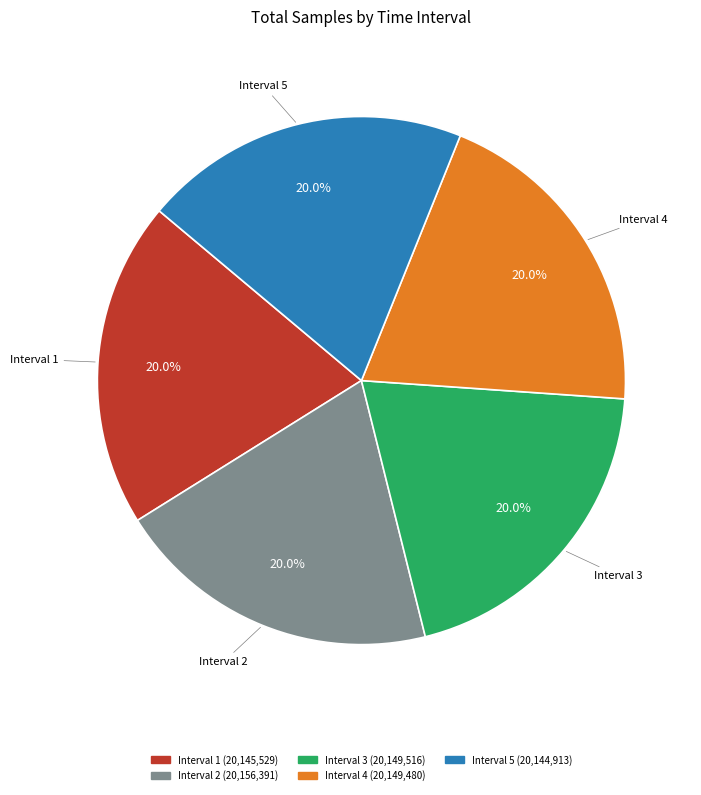

Is there any slice that represents more than half of the pie?

No